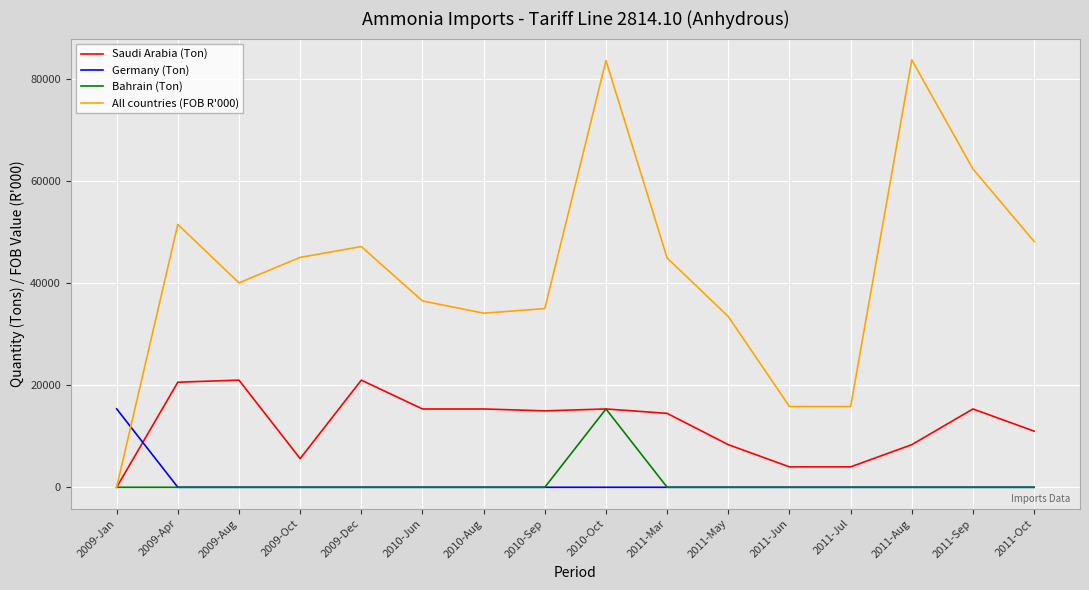

What is the total value across all series at 2011-Mar?

59429